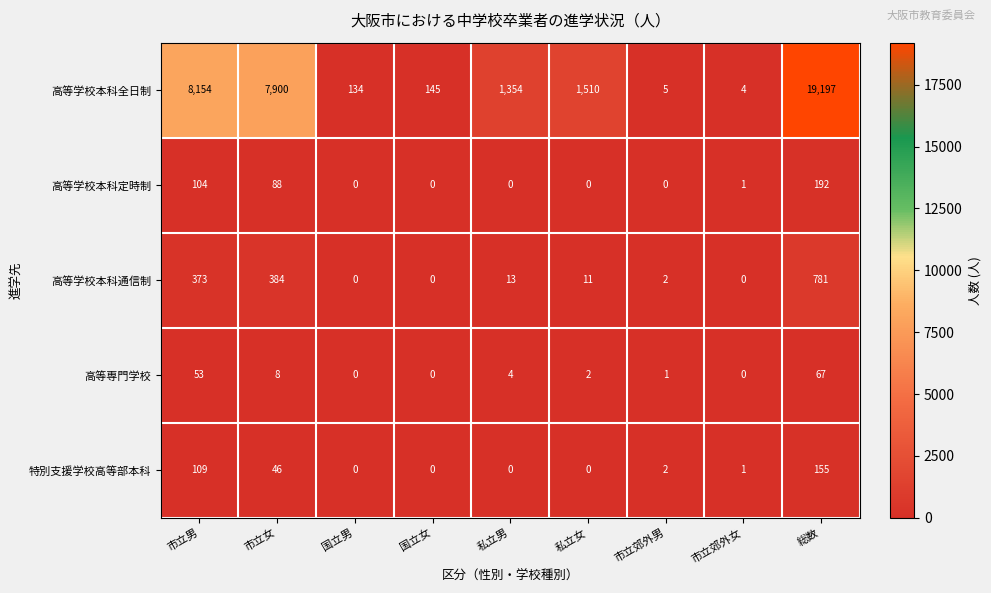

Rank the series by their maximum value, from lowest to highest.

高等専門学校, 特別支援学校高等部本科, 高等学校本科定時制, 高等学校本科通信制, 高等学校本科全日制